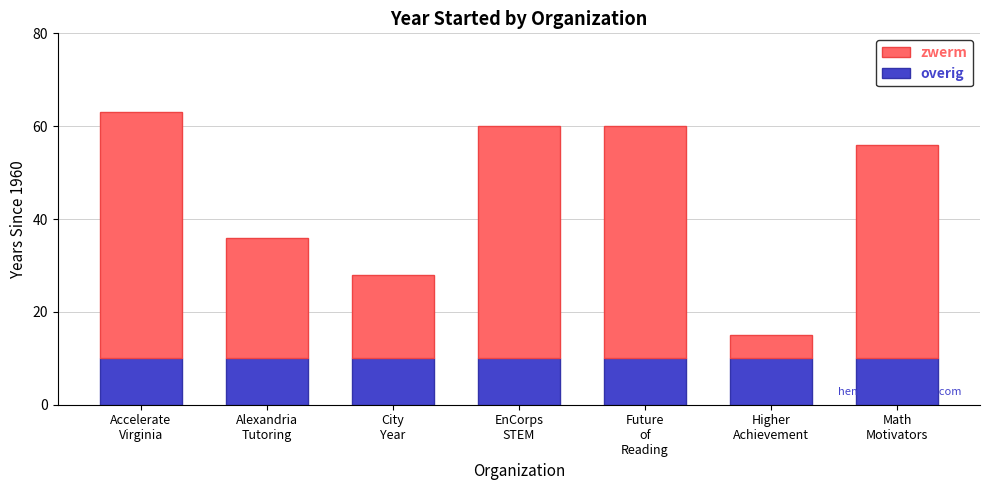

Are the bars horizontal?

No